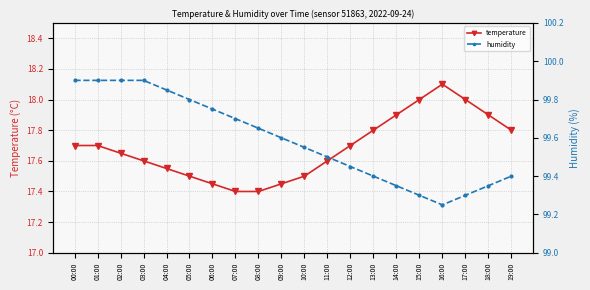

How many lines are shown in the chart?

2